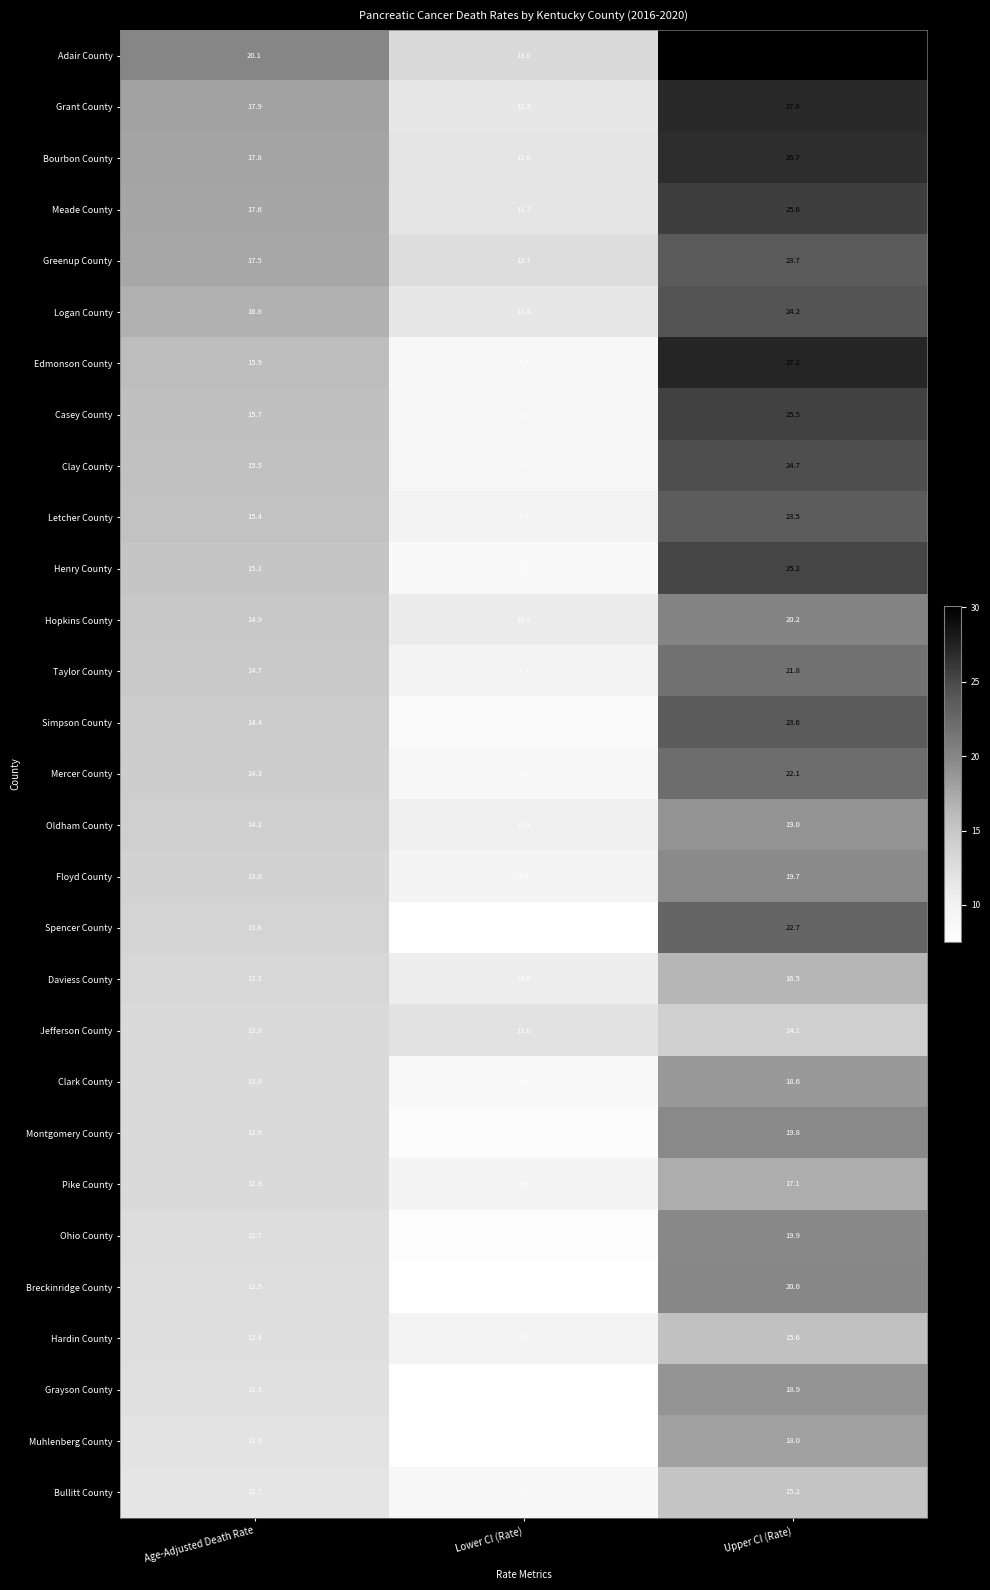

What is the maximum value shown in the chart?

30.1